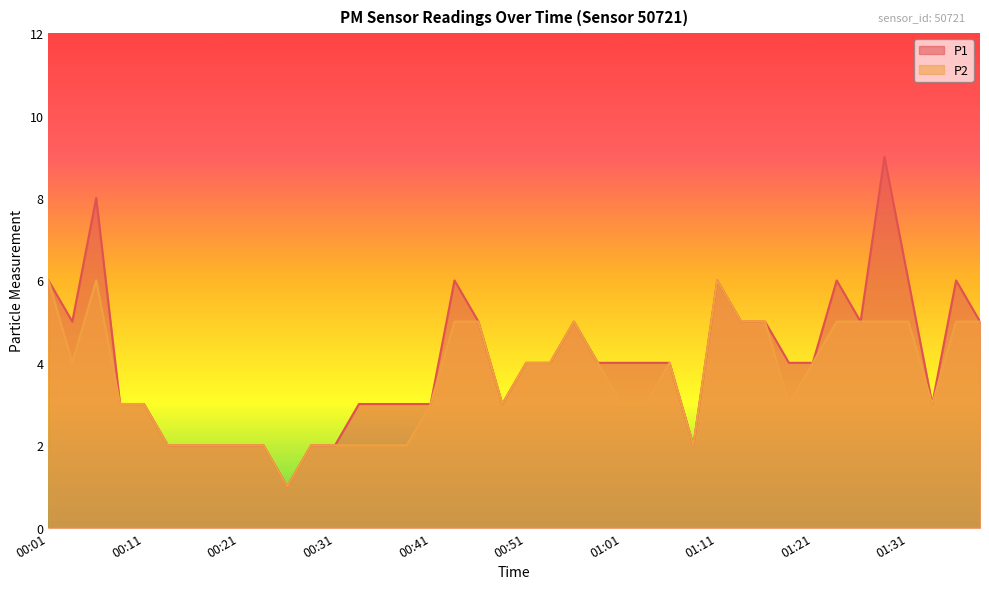

How many lines are shown in the chart?

2